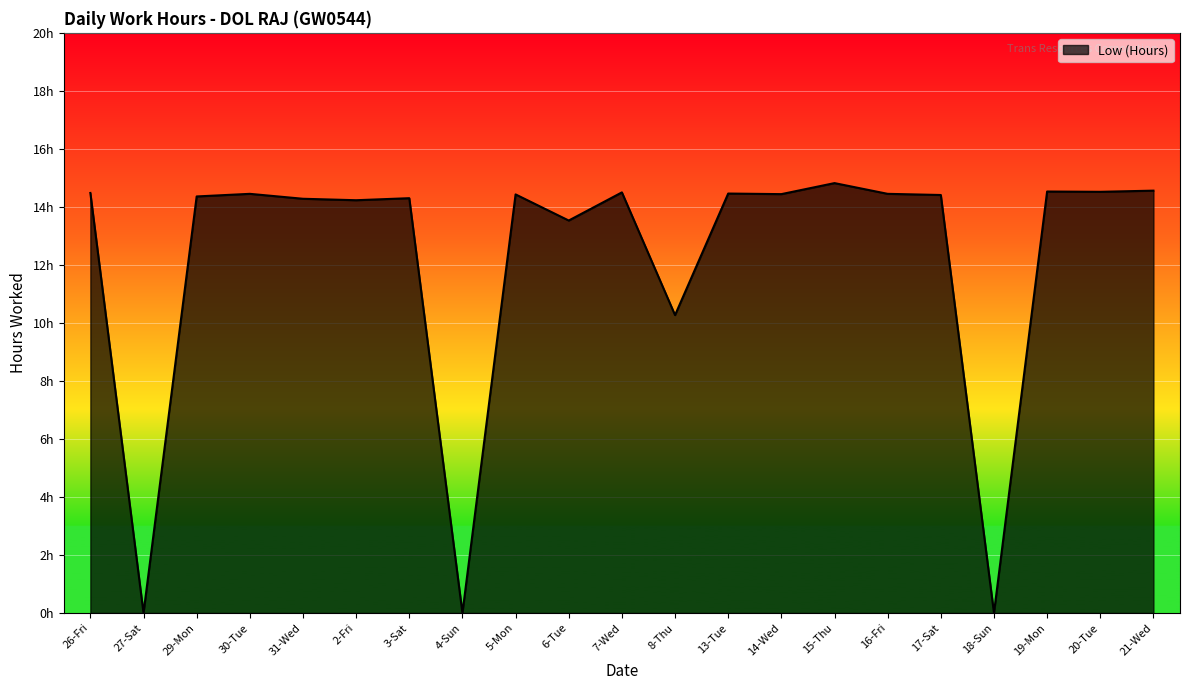

Does the chart display data point markers on the line(s)?

No